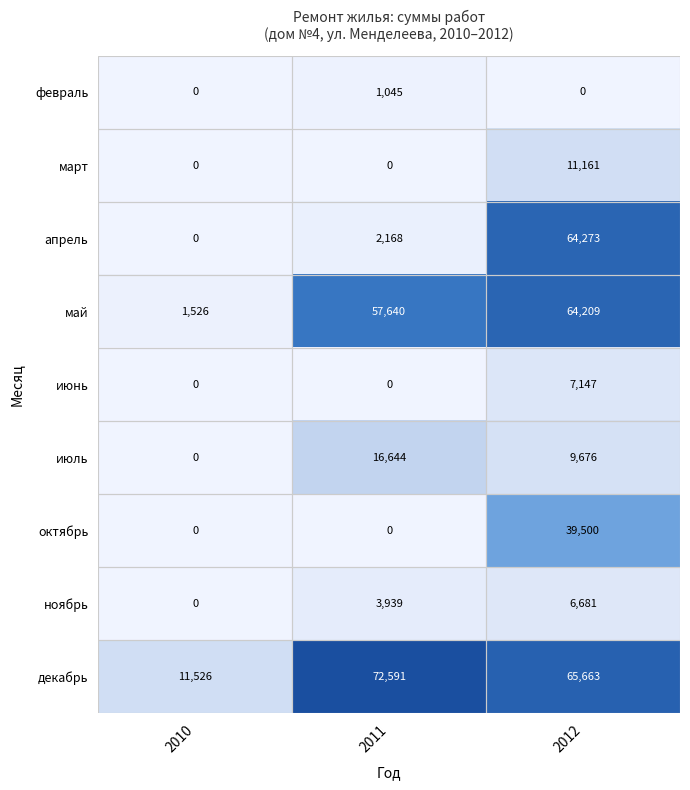

Which series has the widest spread of values?

апрель